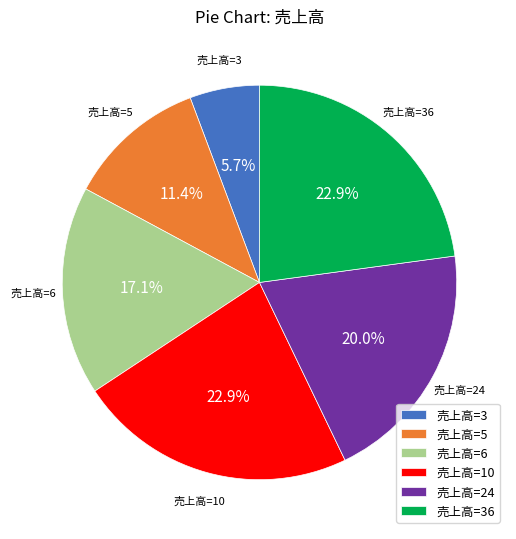

Does 売上高=10 represent more than half of the total?

No